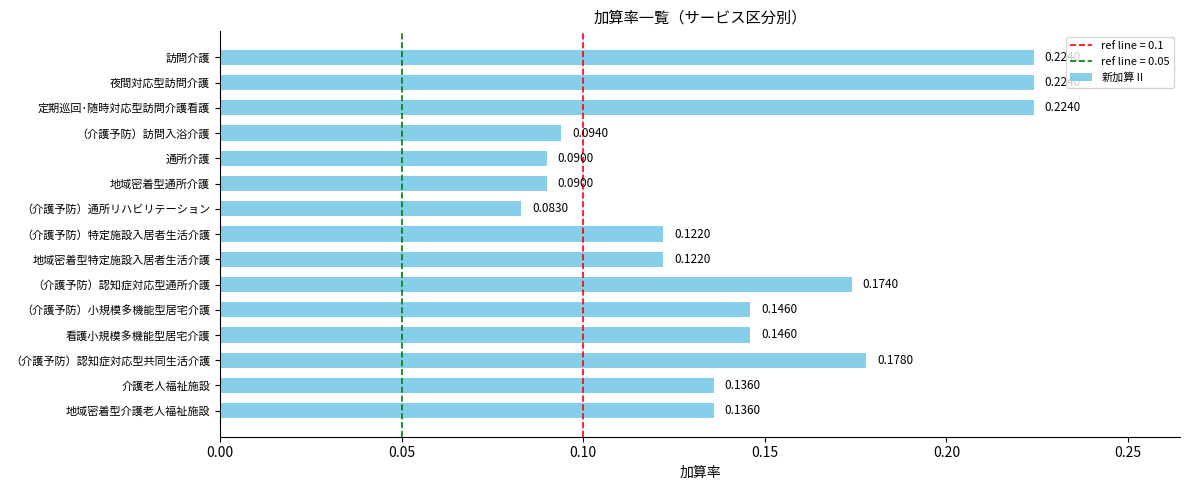

How many categories are shown in the chart?

15